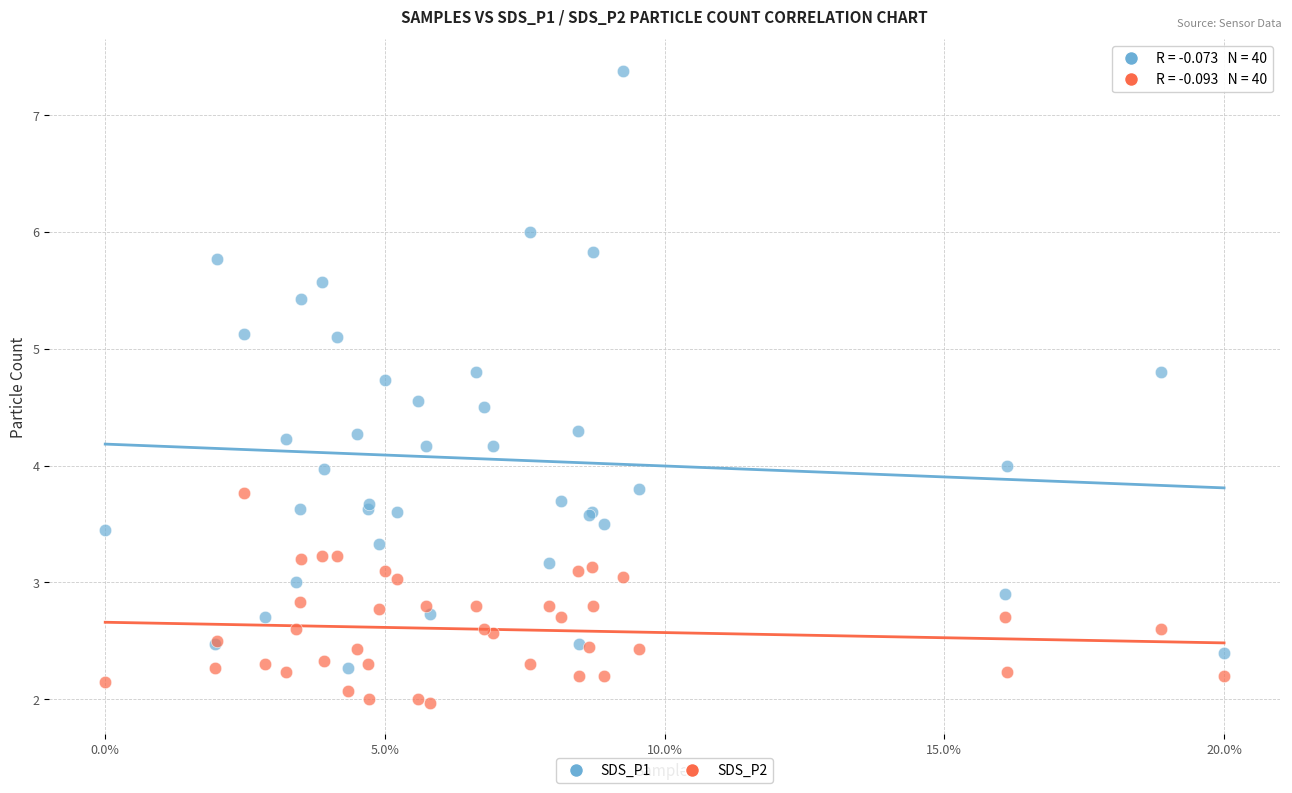

Which series contains the lowest Y value?

SDS_P2